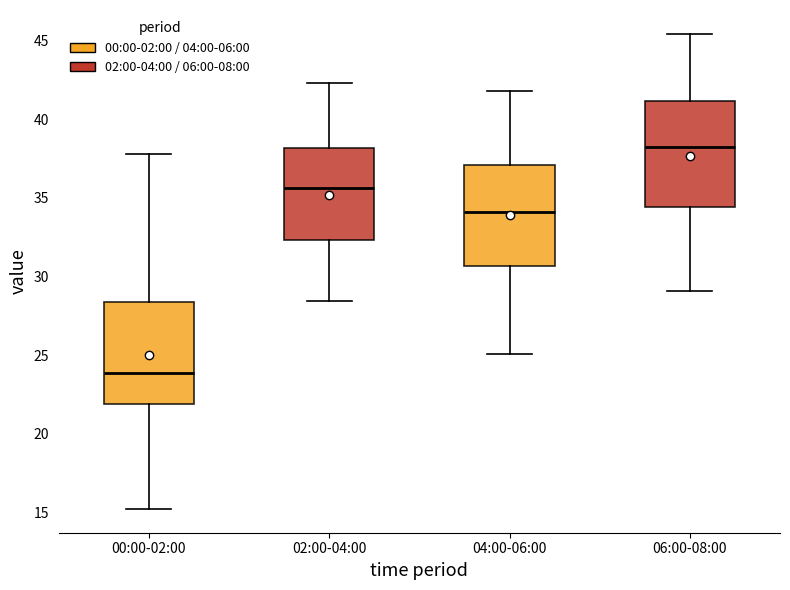

Reading left to right, transcribe this box plot: for each box, give where its median line is, the range the box spans, and where its two whiskers end, as read against the y-axis. The values are not printed on the chart, so give them approximately, as read against the axis.

00:00-02:00: median 24.0, box 22.0 to 28.5, whiskers 15.0 to 38.0
02:00-04:00: median 35.5, box 32.5 to 38.0, whiskers 28.5 to 42.5
04:00-06:00: median 34.0, box 30.5 to 37.0, whiskers 25.0 to 42.0
06:00-08:00: median 38.5, box 34.5 to 41.0, whiskers 29.0 to 45.5